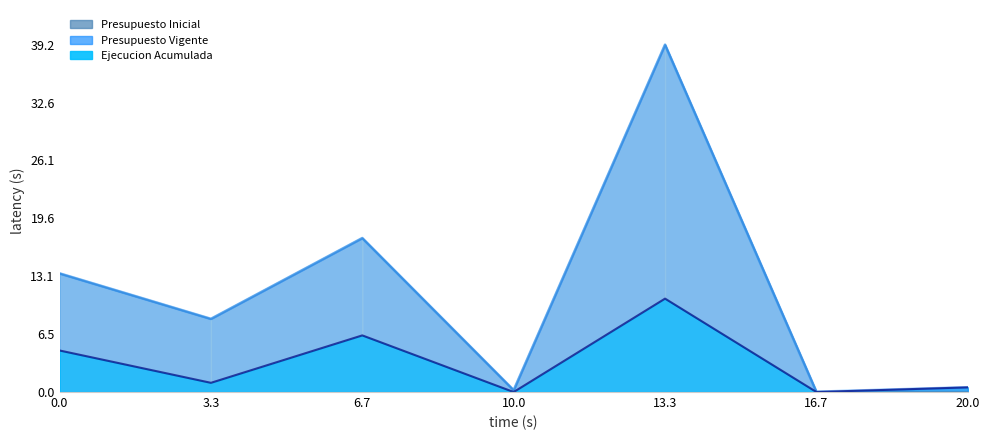

True or false: Presupuesto Vigente has more than 2 interior local peaks.

False